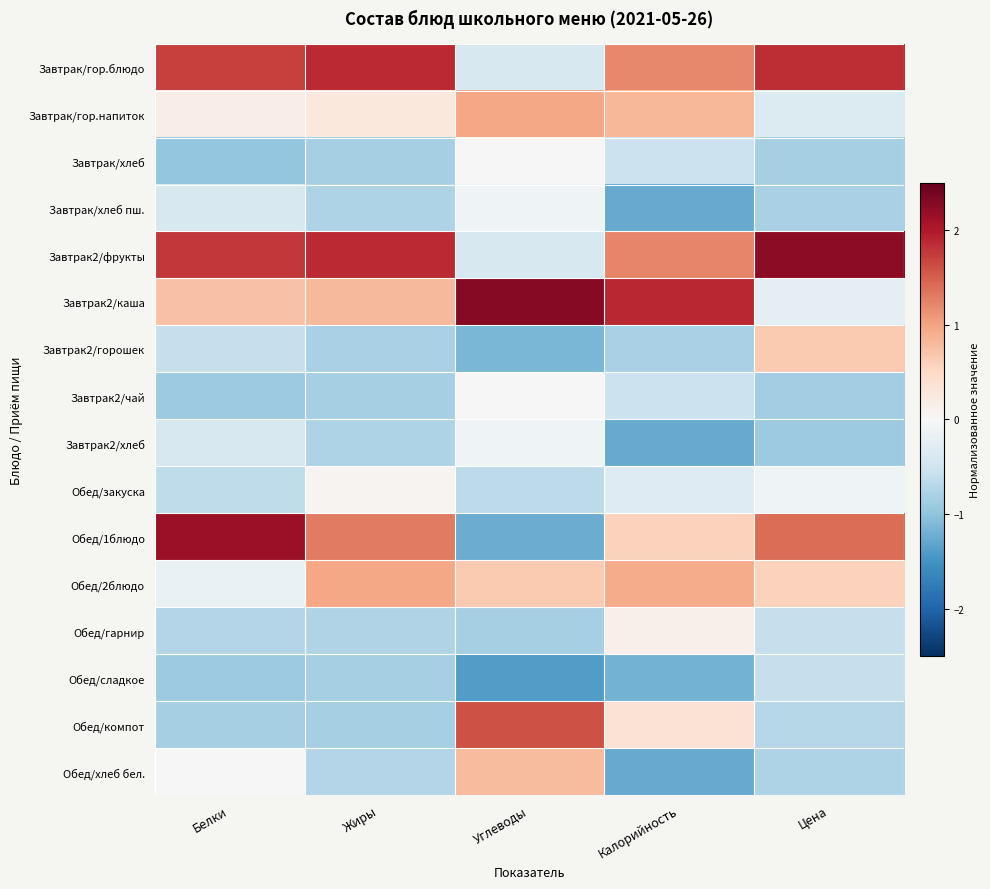

At which category is the sum across all series the highest?

Белки